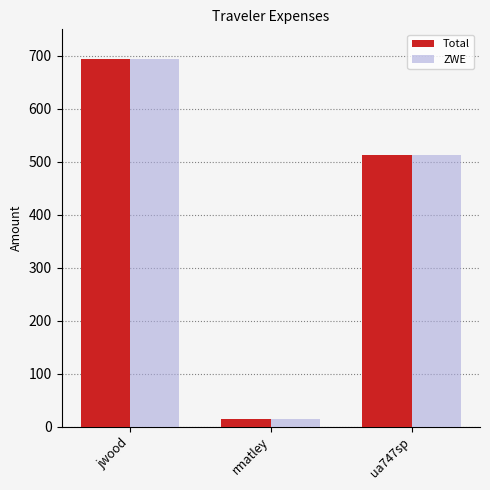

Which category has the highest value across all series?

jwood